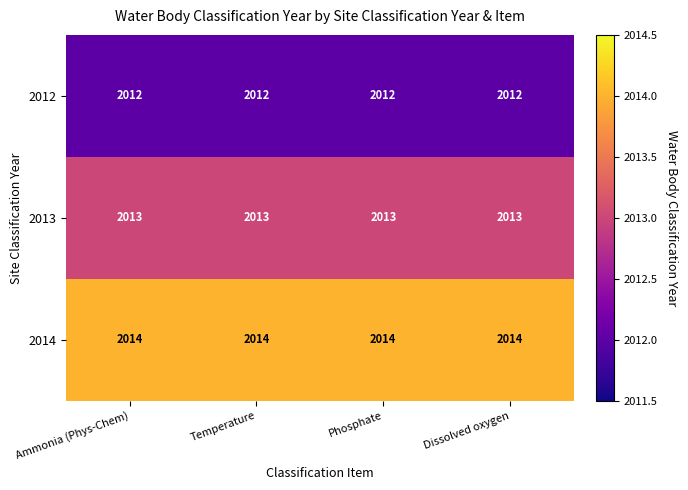

The 2013 series shows 3095 at Ammonia (Phys-Chem). True or false?

False